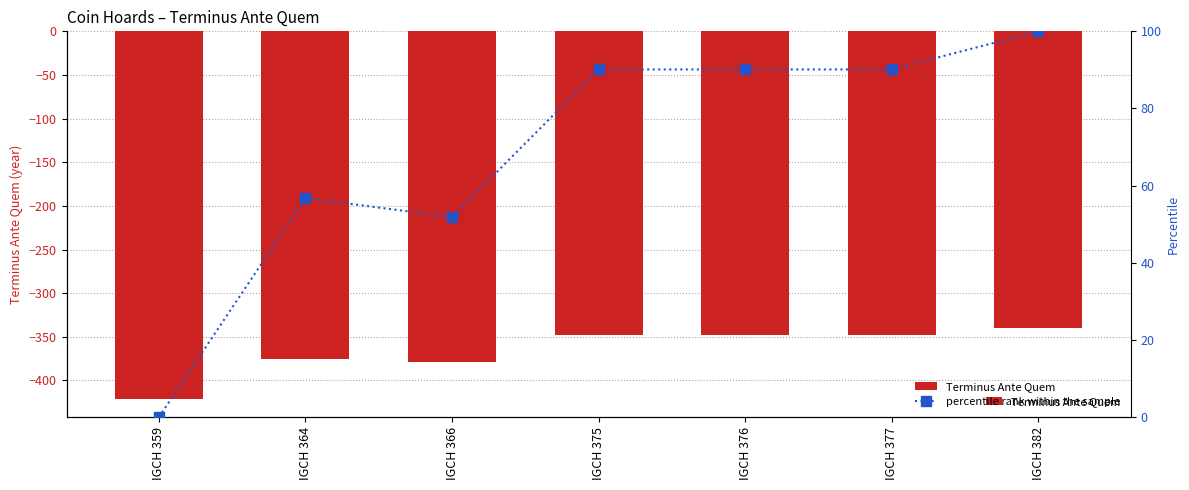

The Terminus Ante Quem series shows -348.0 at IGCH 375. True or false?

True